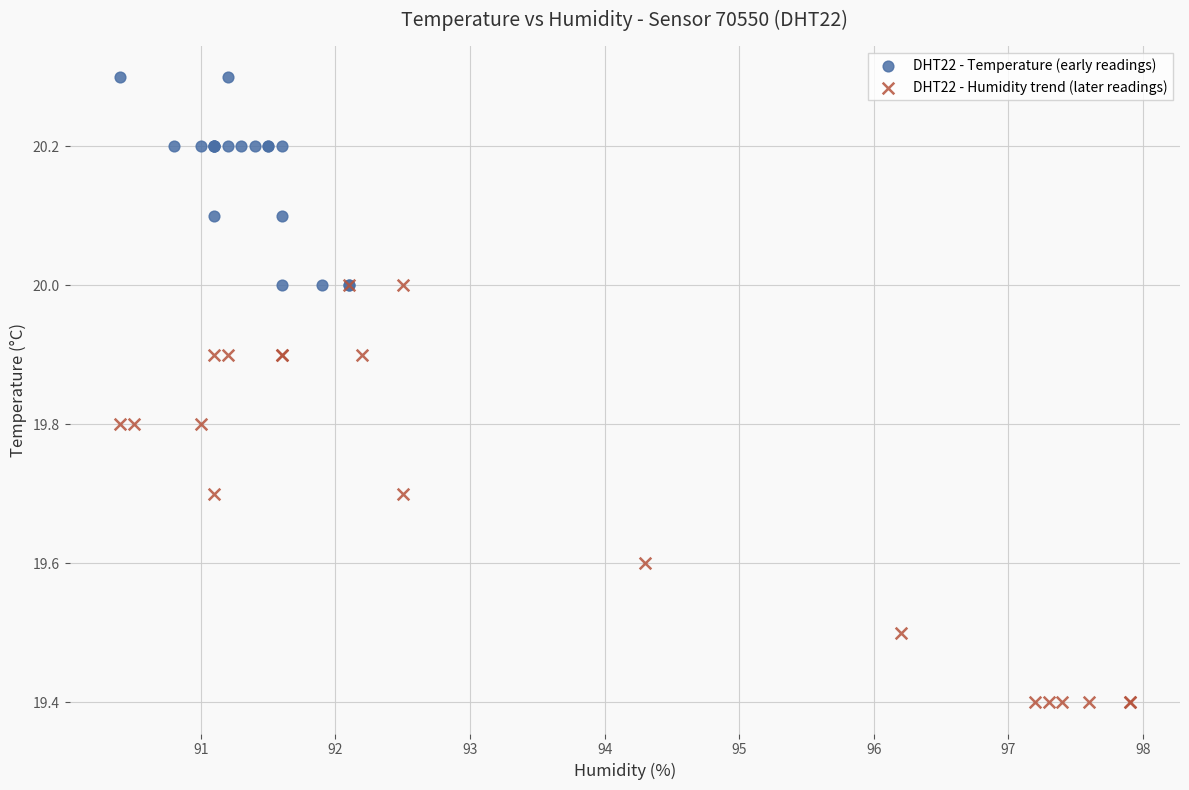

Which series contains the highest Y value?

DHT22 - Temperature (early readings)